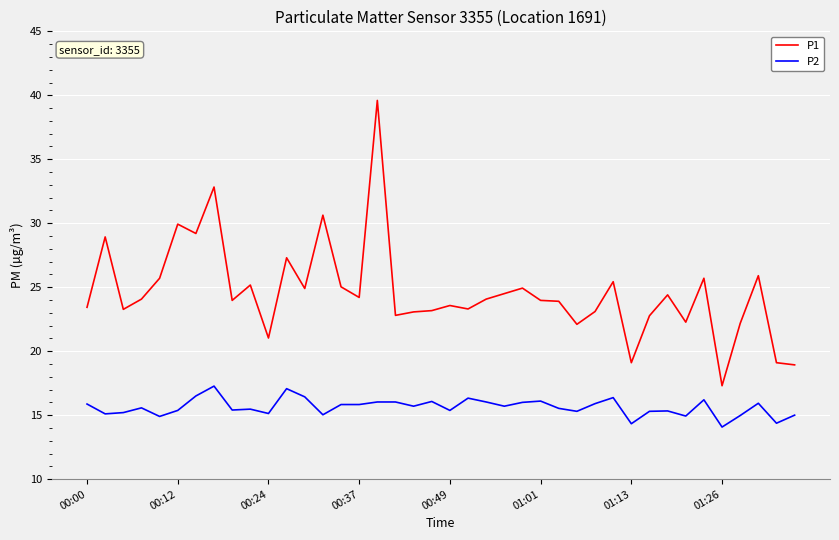

What is the smallest value displayed?

14.1